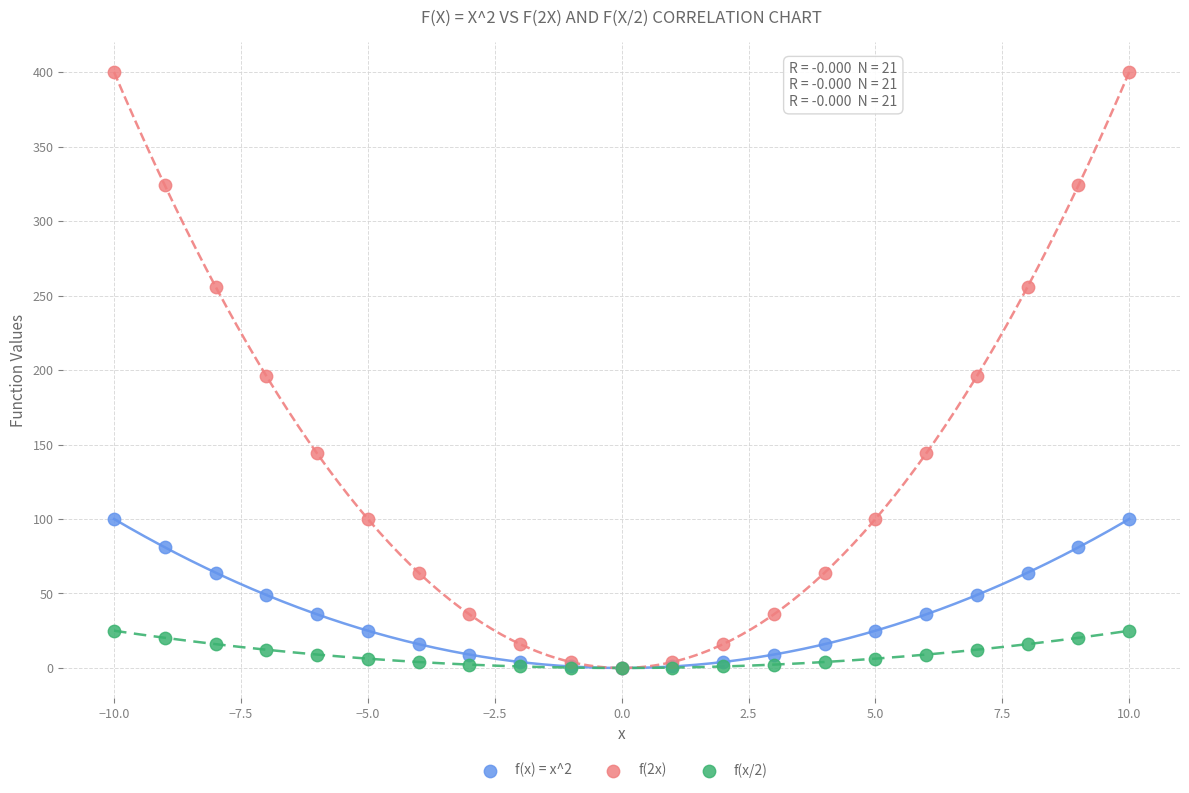

What are all the series names shown in the legend?

f(x) = x^2, f(2x), f(x/2)